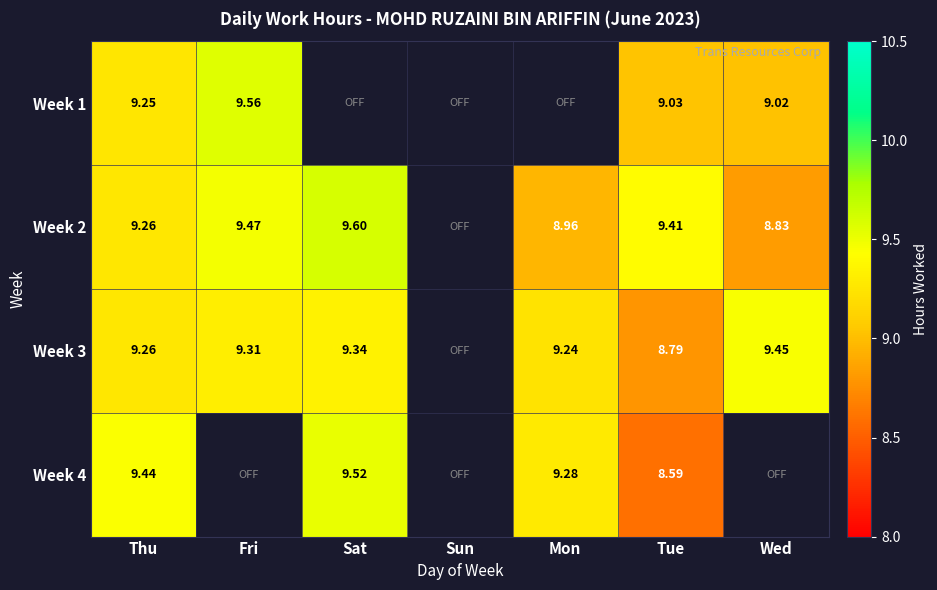

Rank the categories by Week 1 value from highest to lowest.

Fri, Thu, Sat, Sun, Mon, Tue, Wed